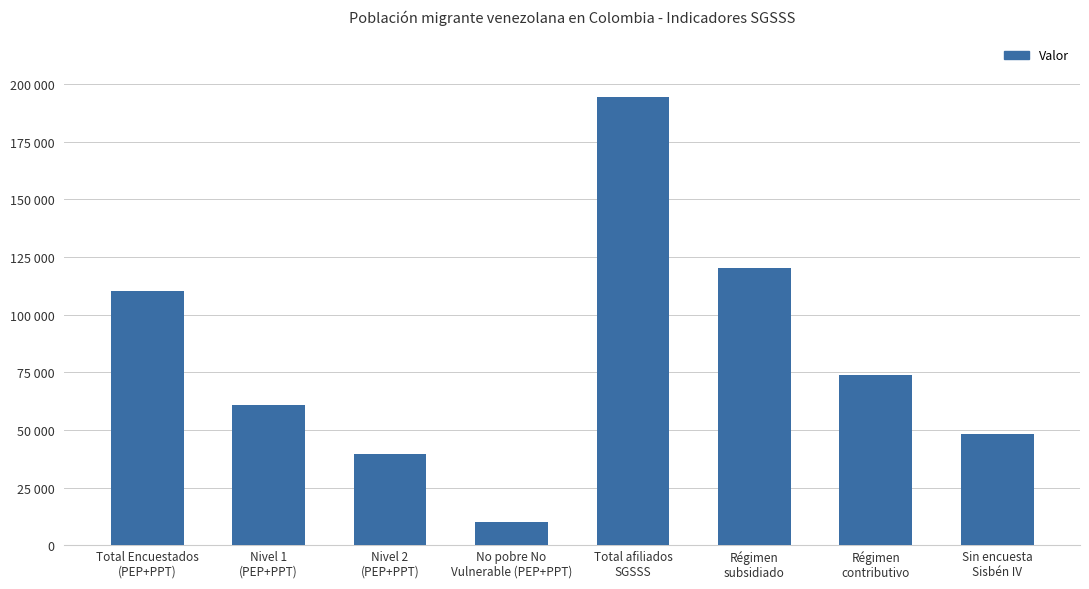

Rank the categories by value from lowest to highest.

No pobre No
Vulnerable (PEP+PPT), Nivel 2
(PEP+PPT), Sin encuesta
Sisbén IV, Nivel 1
(PEP+PPT), Régimen
contributivo, Total Encuestados
(PEP+PPT), Régimen
subsidiado, Total afiliados
SGSSS